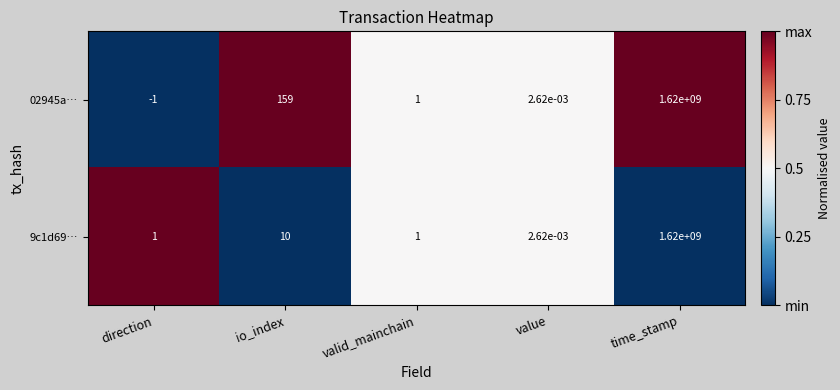

How many data points does each series have?

5